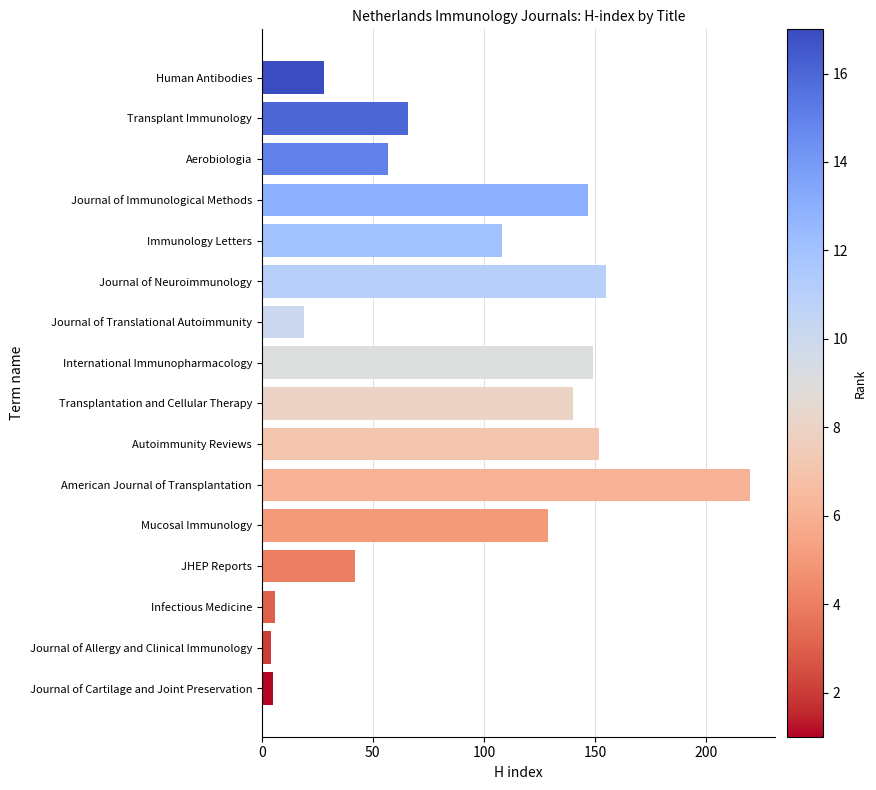

At which category does the chart reach its peak across all series?

American Journal of Transplantation